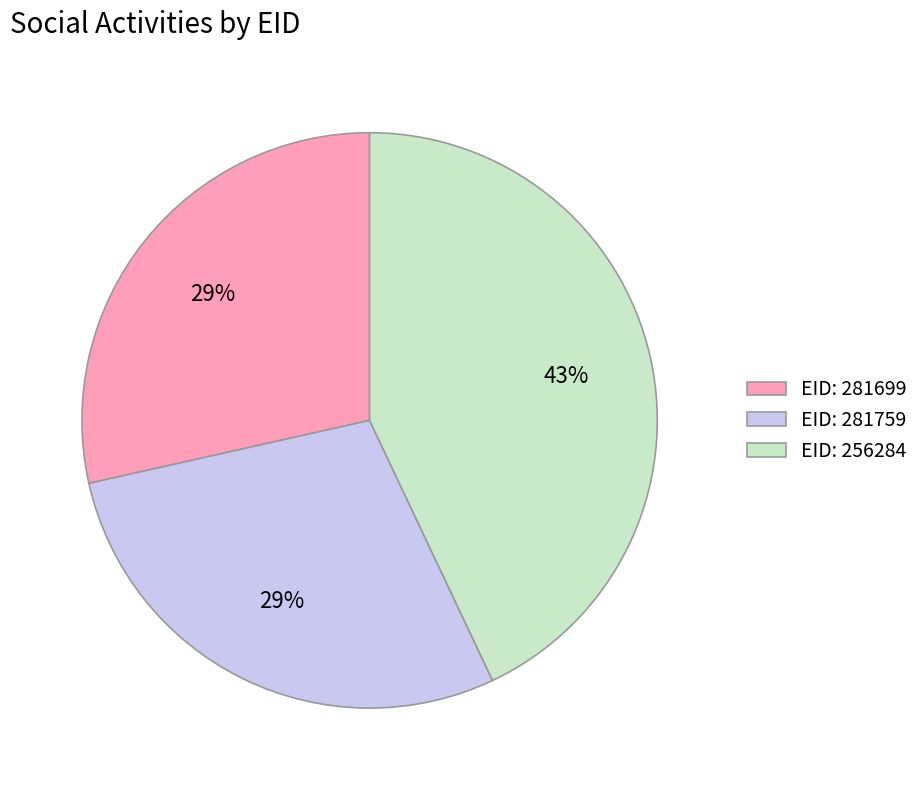

To the nearest percent, what portion does EID: 281699 represent?

29%